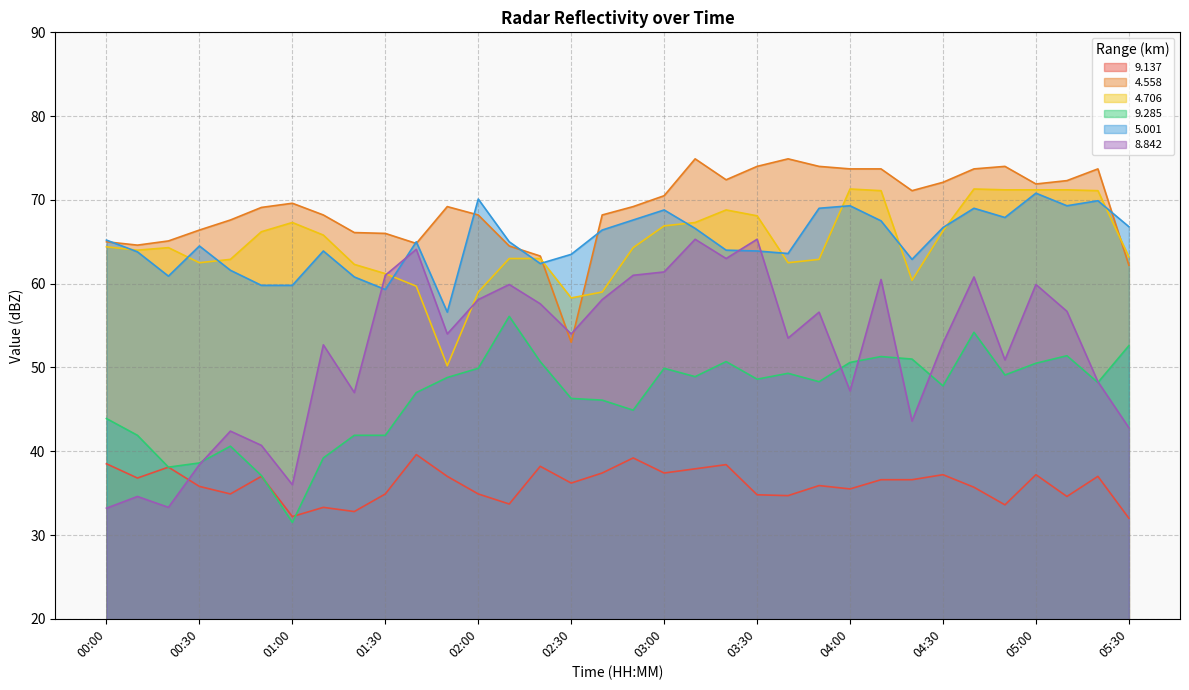

What is the sum of the 4.706 values at 03:10 and 02:50?

131.6